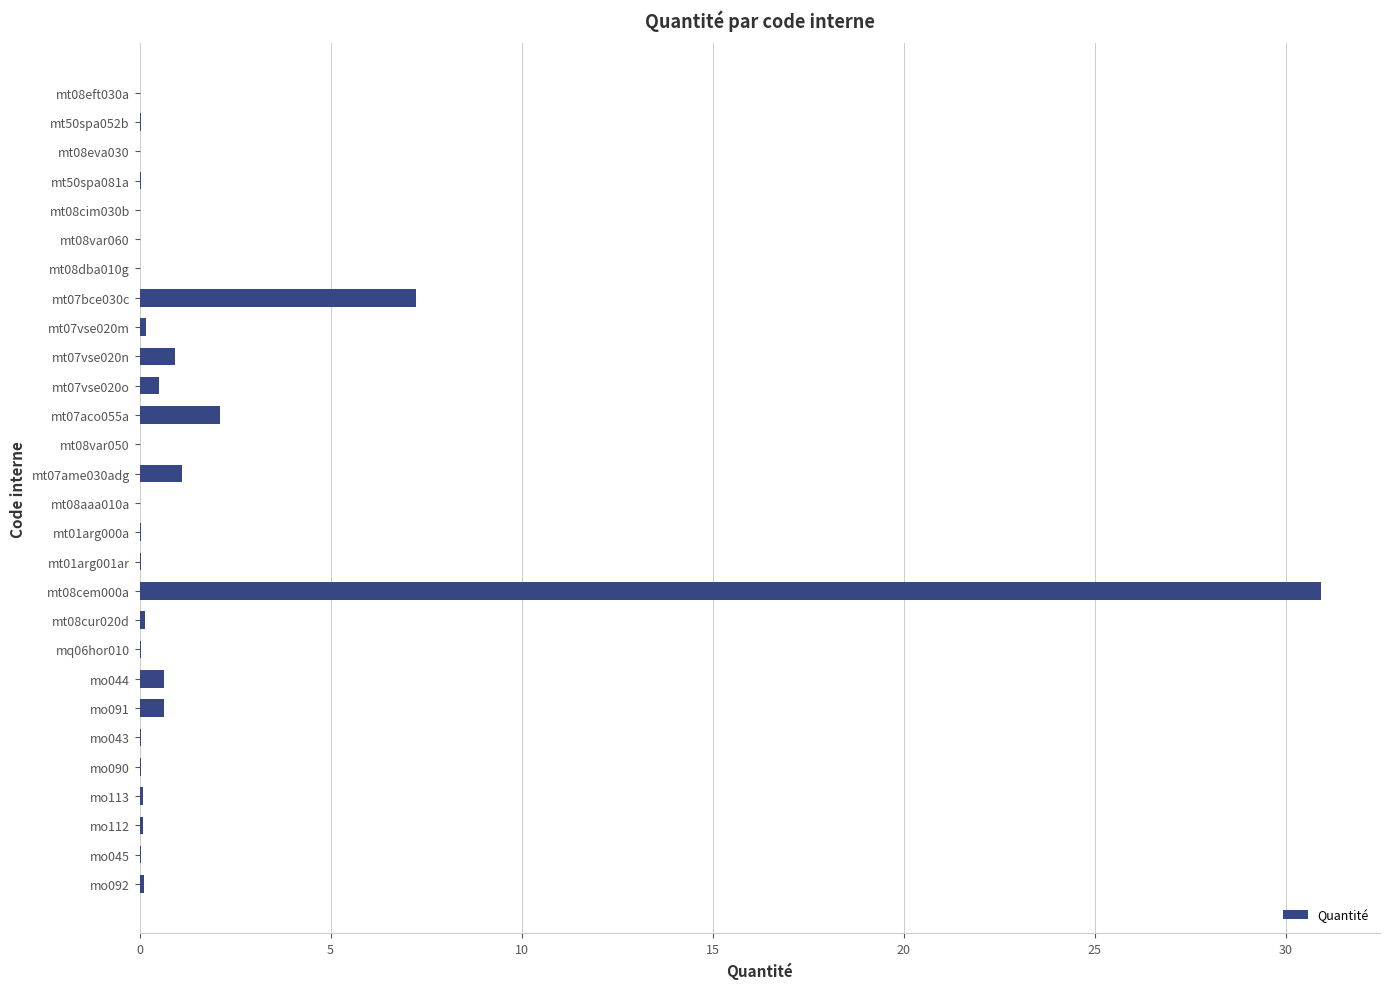

What is the sum of all values?

45.1